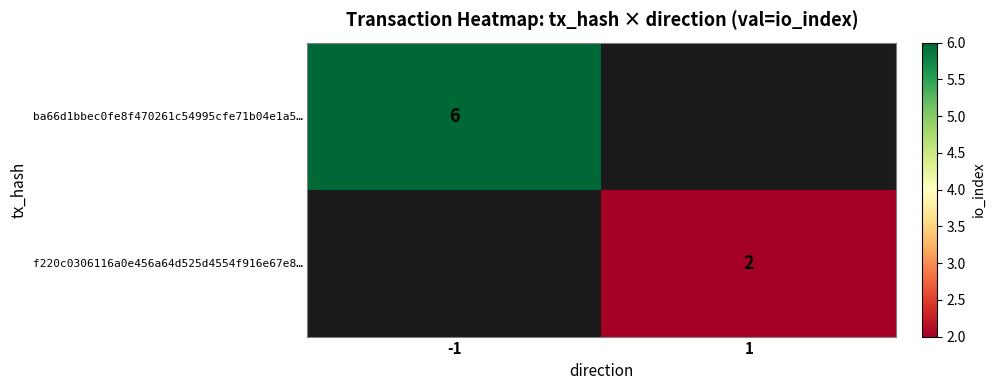

Is it true that ba66d1bbec0fe8f470261c54995cfe71b04e1a5… equals 6 at -1?

True